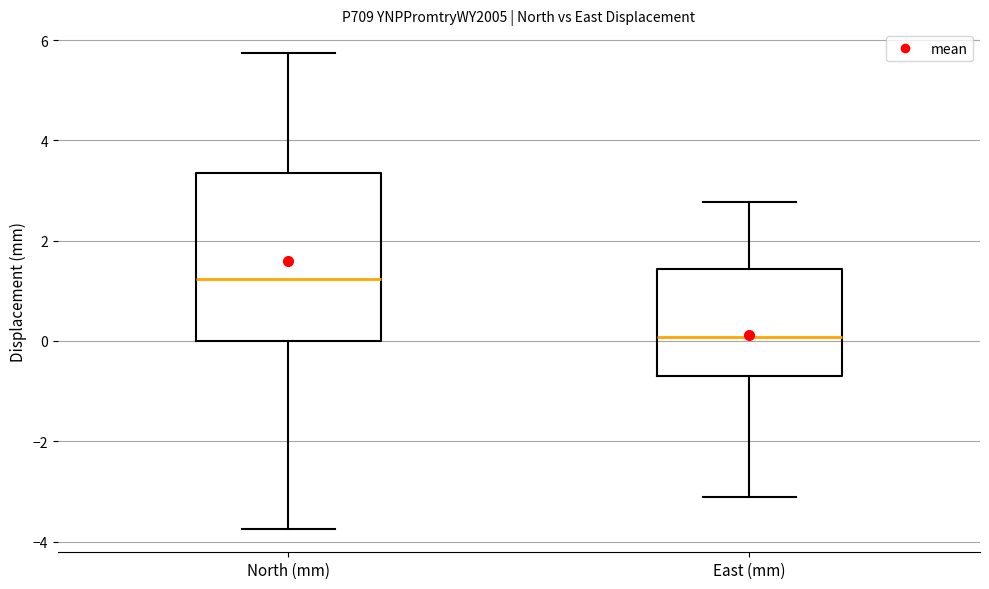

Comparing the boxes themselves (not the whiskers), which one is the tallest?

North (mm)